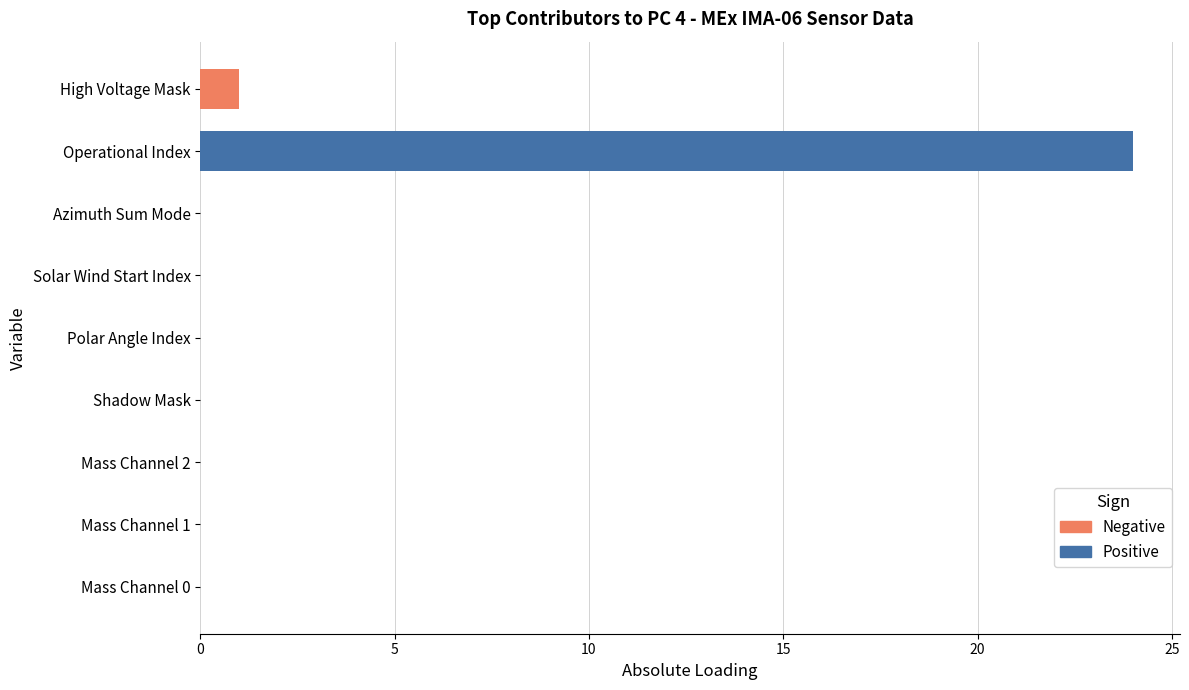

What is the difference between the maximum and minimum values in the Positive series?

24